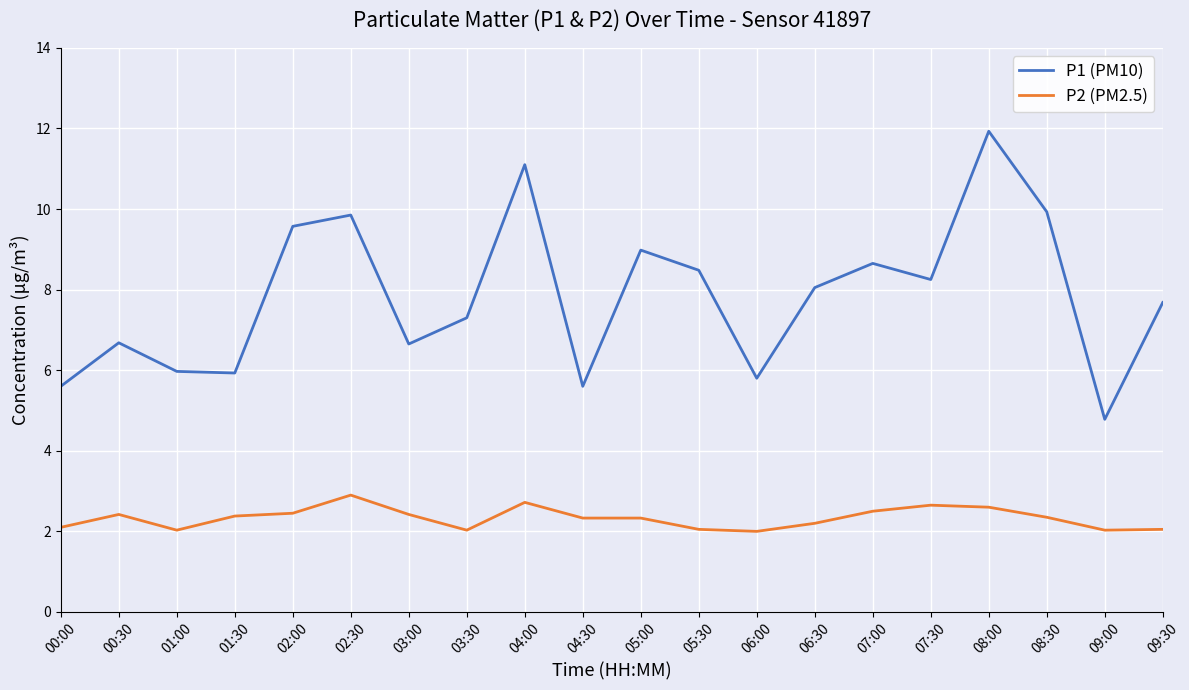

What is the approximate value of P2 (PM2.5) at 00:30?

2.4